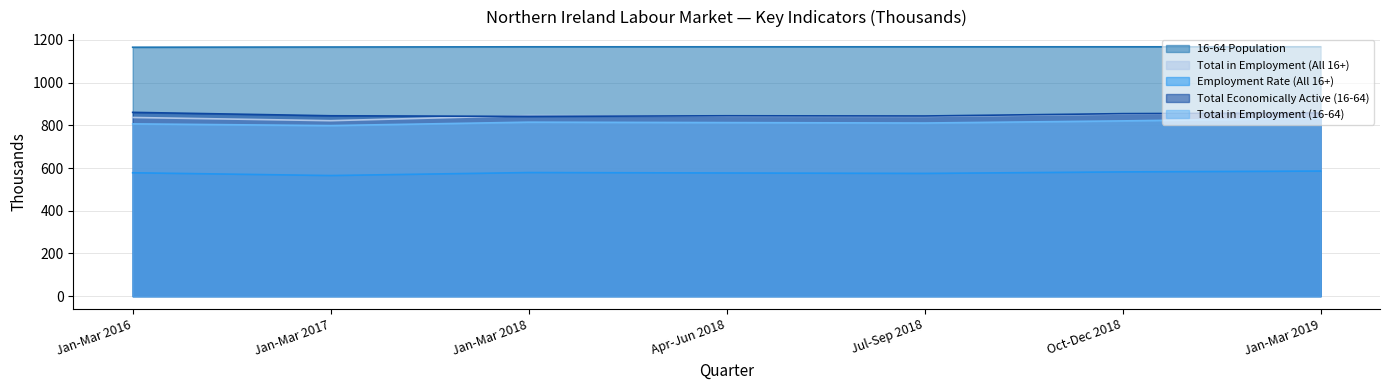

The value of Total in Employment (All 16+) at Jan-Mar 2017 is 575. True or false?

False